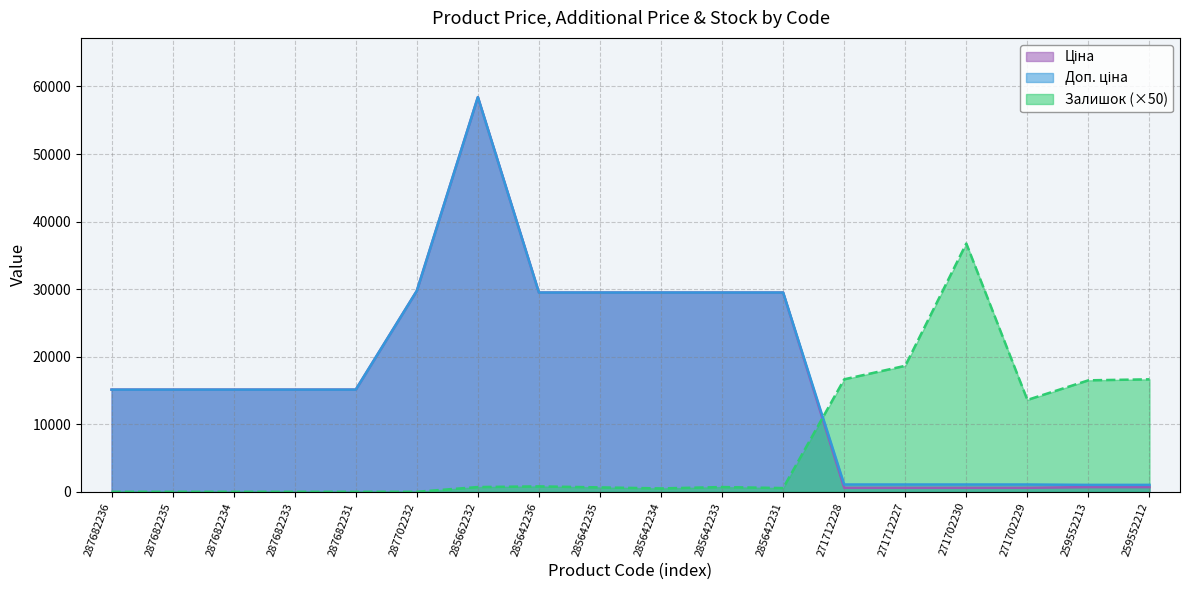

At which category is the sum across all series the highest?

285662232